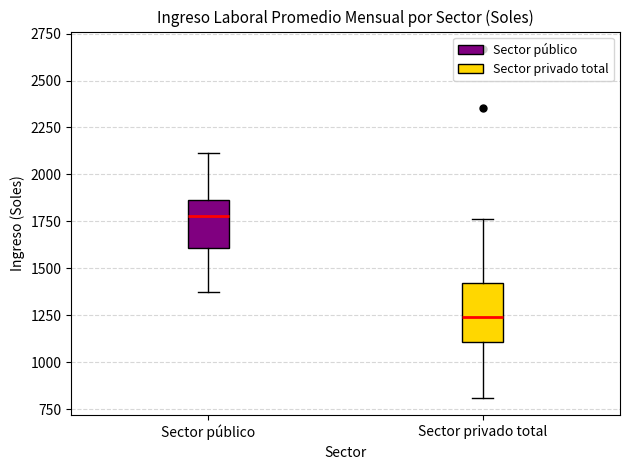

Which box's median line is the highest?

Sector público